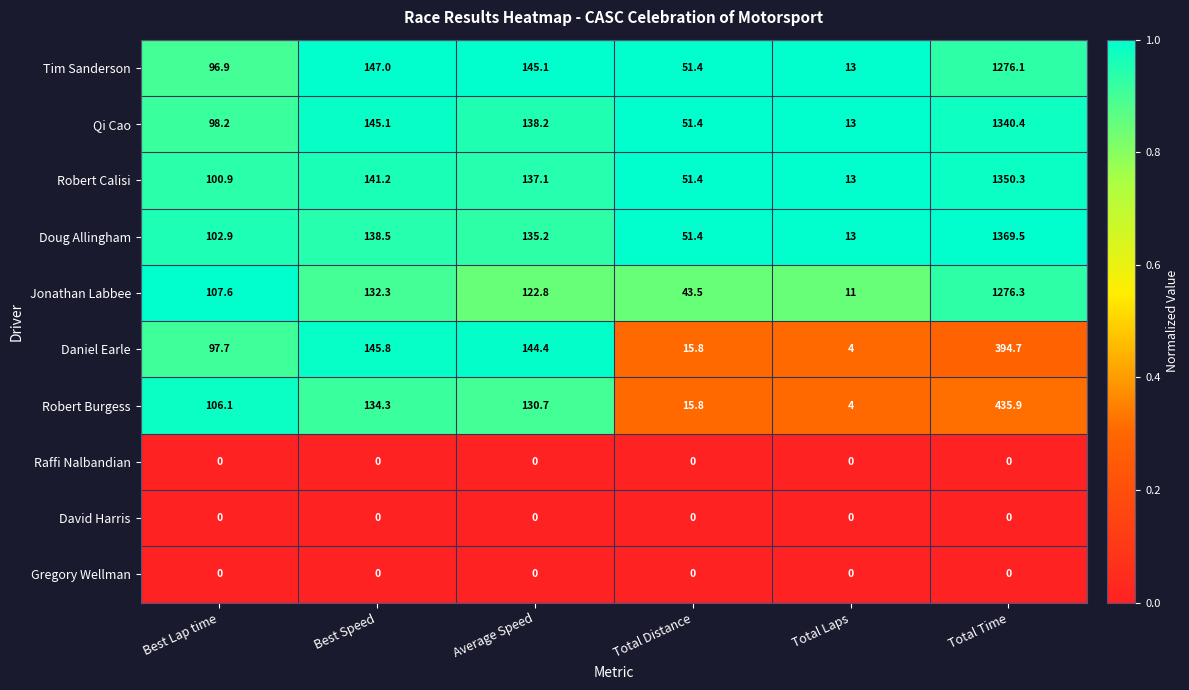

Which category has the highest value across all series?

Total Time